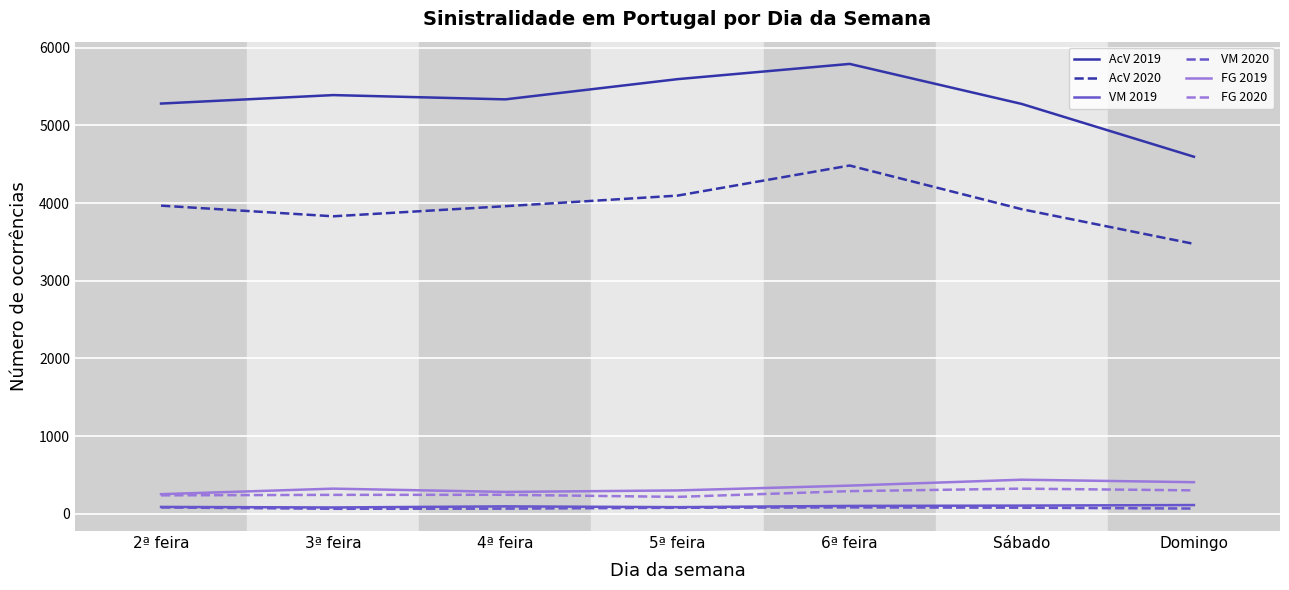

True or false: AcV 2020 and AcV 2019 cross at least once.

False